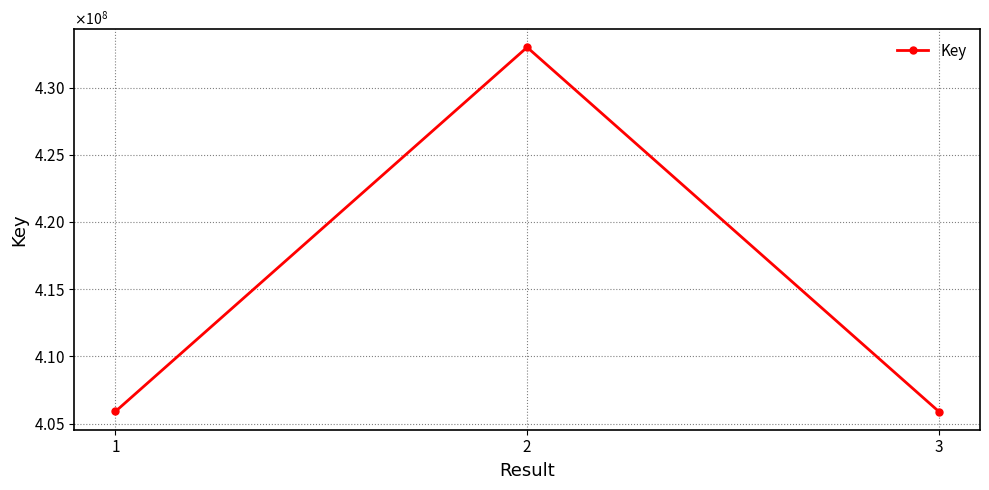

Reading left to right, list all the values displayed in this chart.

1=405903260	2=432991832	3=405902446